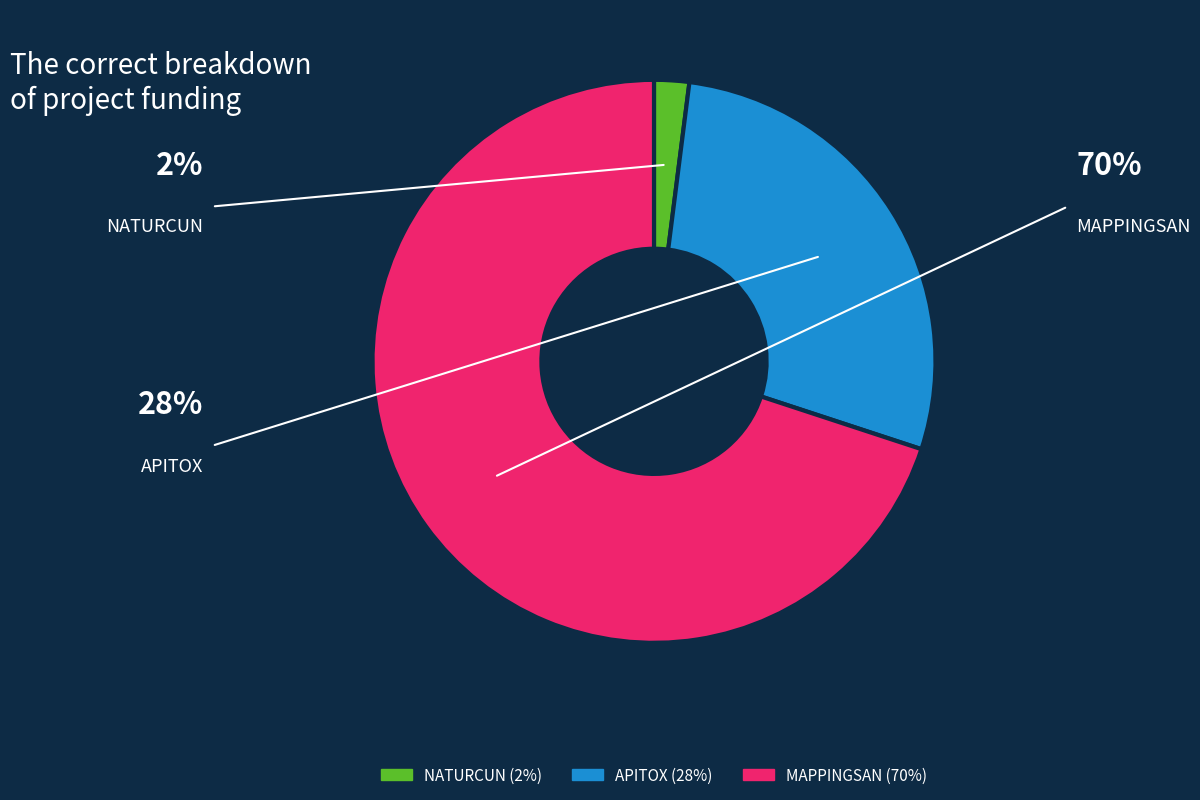

Which slice is the largest?

MAPPINGSAN